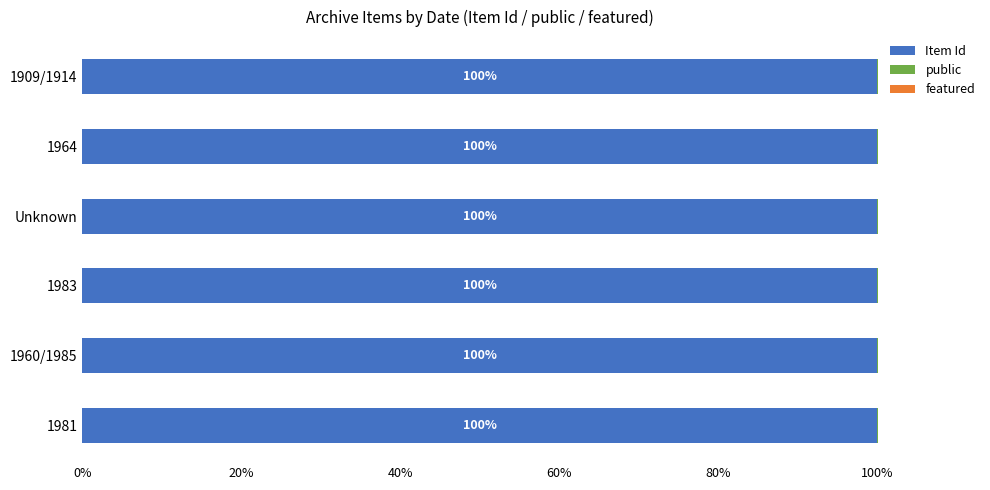

Is it true that Item Id equals 100.0 at 1981?

True